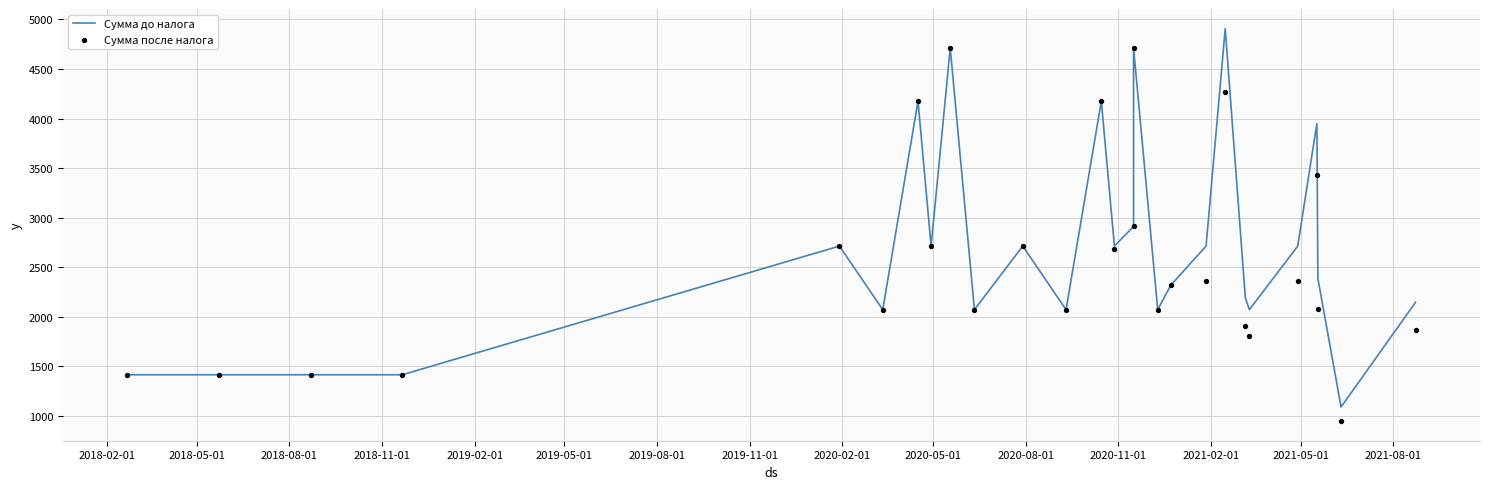

Which series has the widest spread of Y values?

Сумма до налога